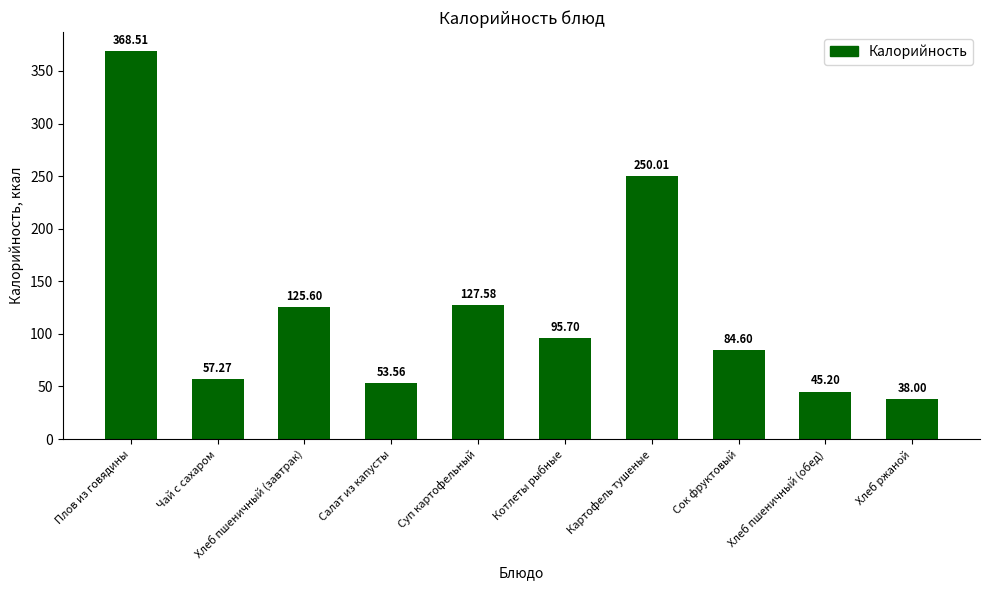

Reading right to left, what are all the values shown in this chart?

38.0	45.2	84.6	250.0	95.7	127.6	53.6	125.6	57.3	368.5